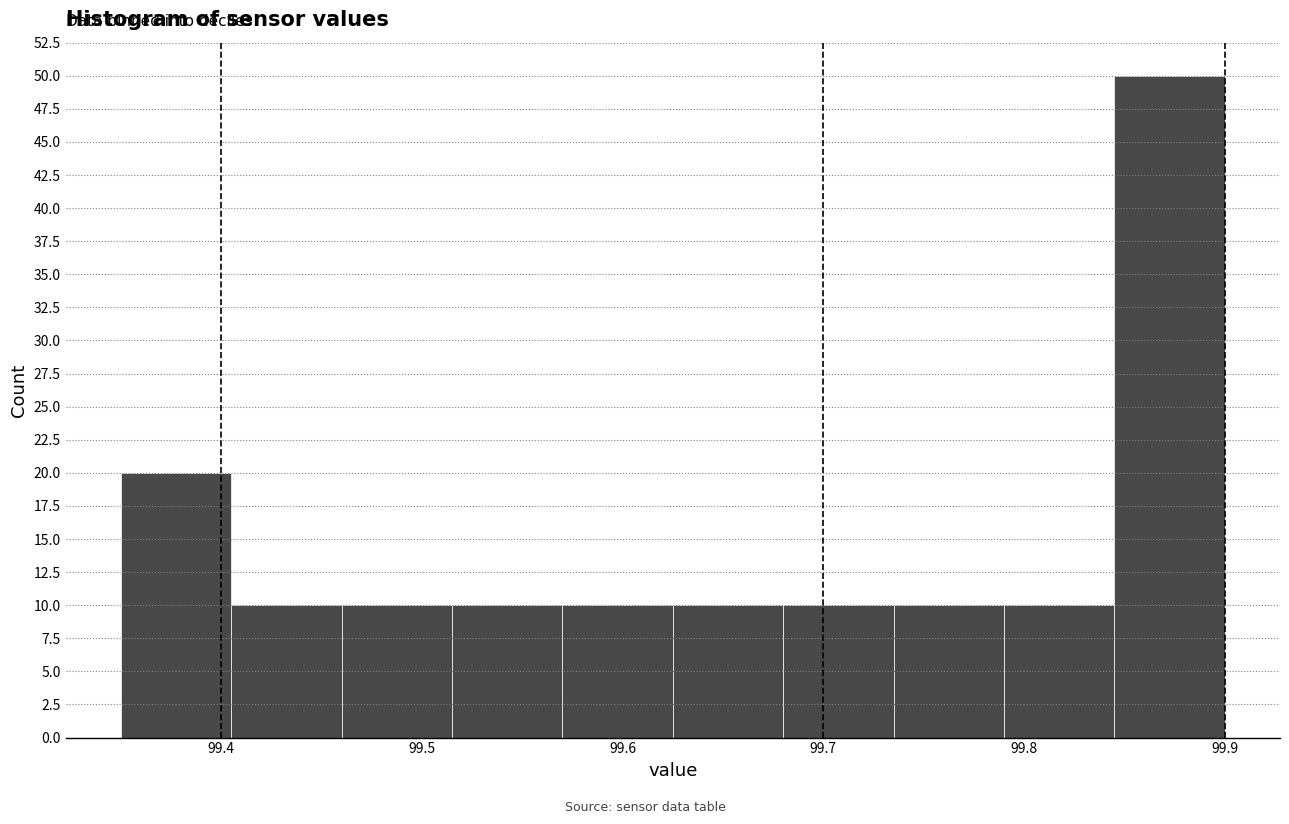

Which range on the x-axis has the tallest bar?

99.845 to 99.900